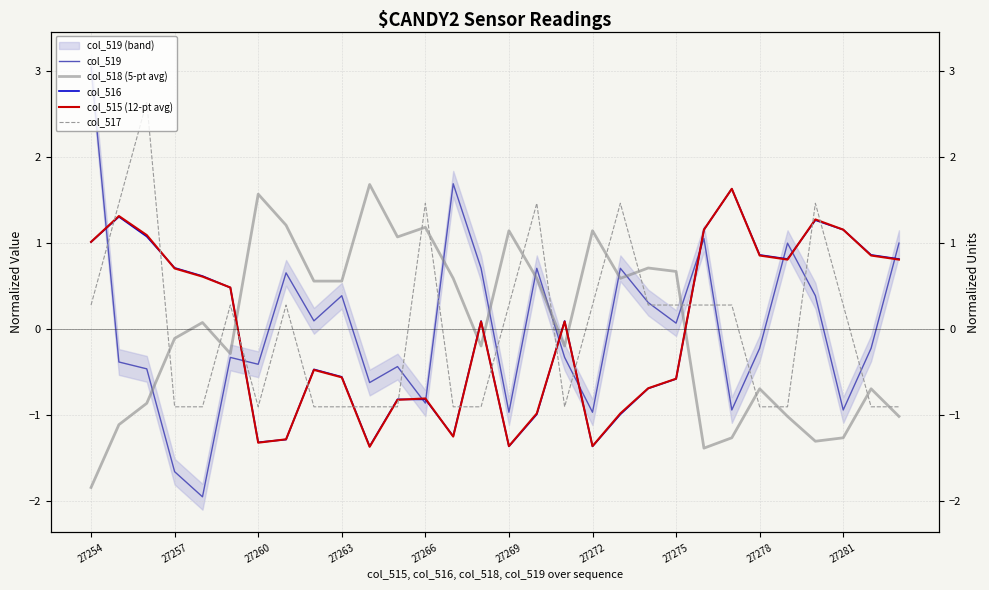

True or false: col_518 (5-pt avg) has a value of 1.0 at 10.

False